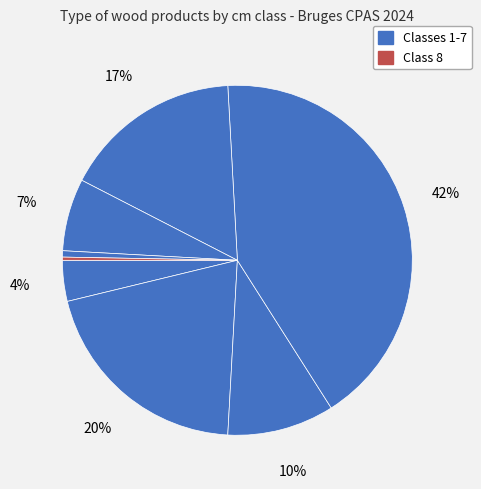

How many slices are in this pie chart?

8